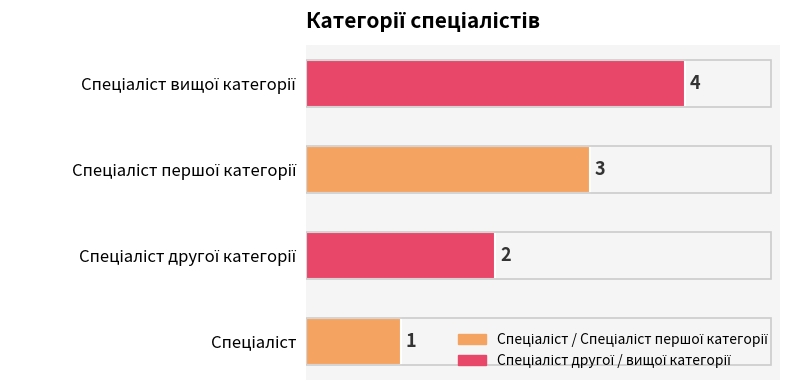

What is the difference between the maximum and minimum values?

3